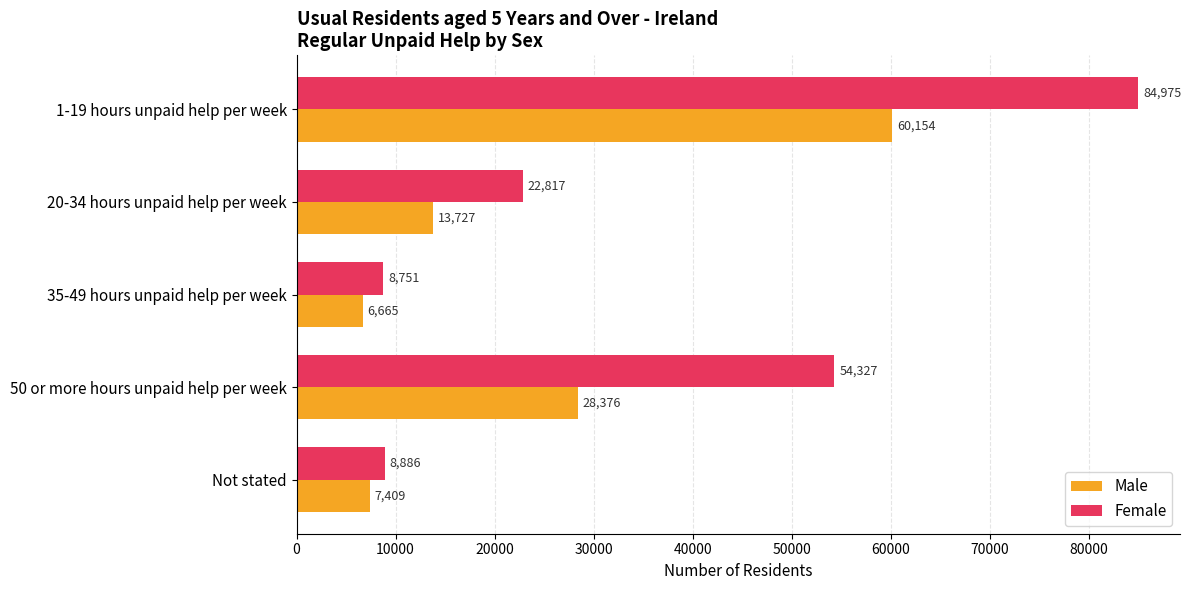

At 20-34 hours unpaid help per week, list the series in order from largest to smallest.

Female, Male